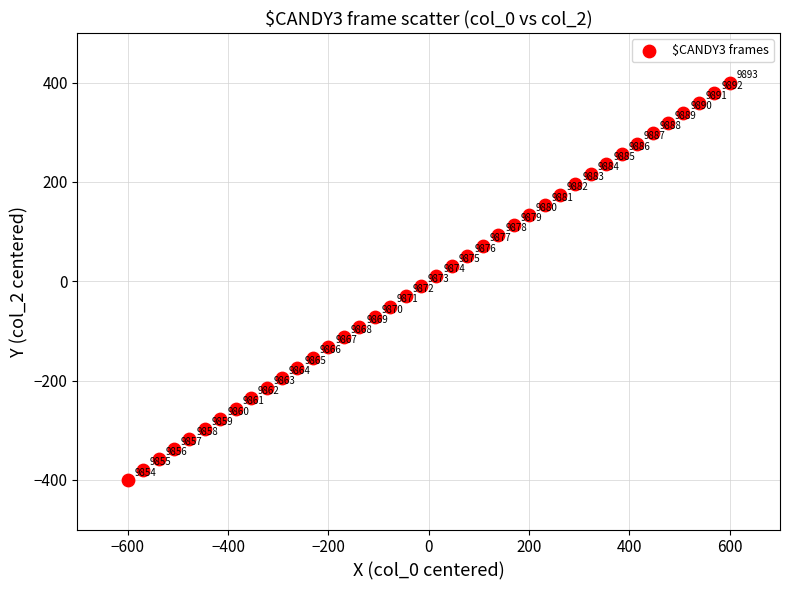

What is the range of X values (max minus min)?

1199.9